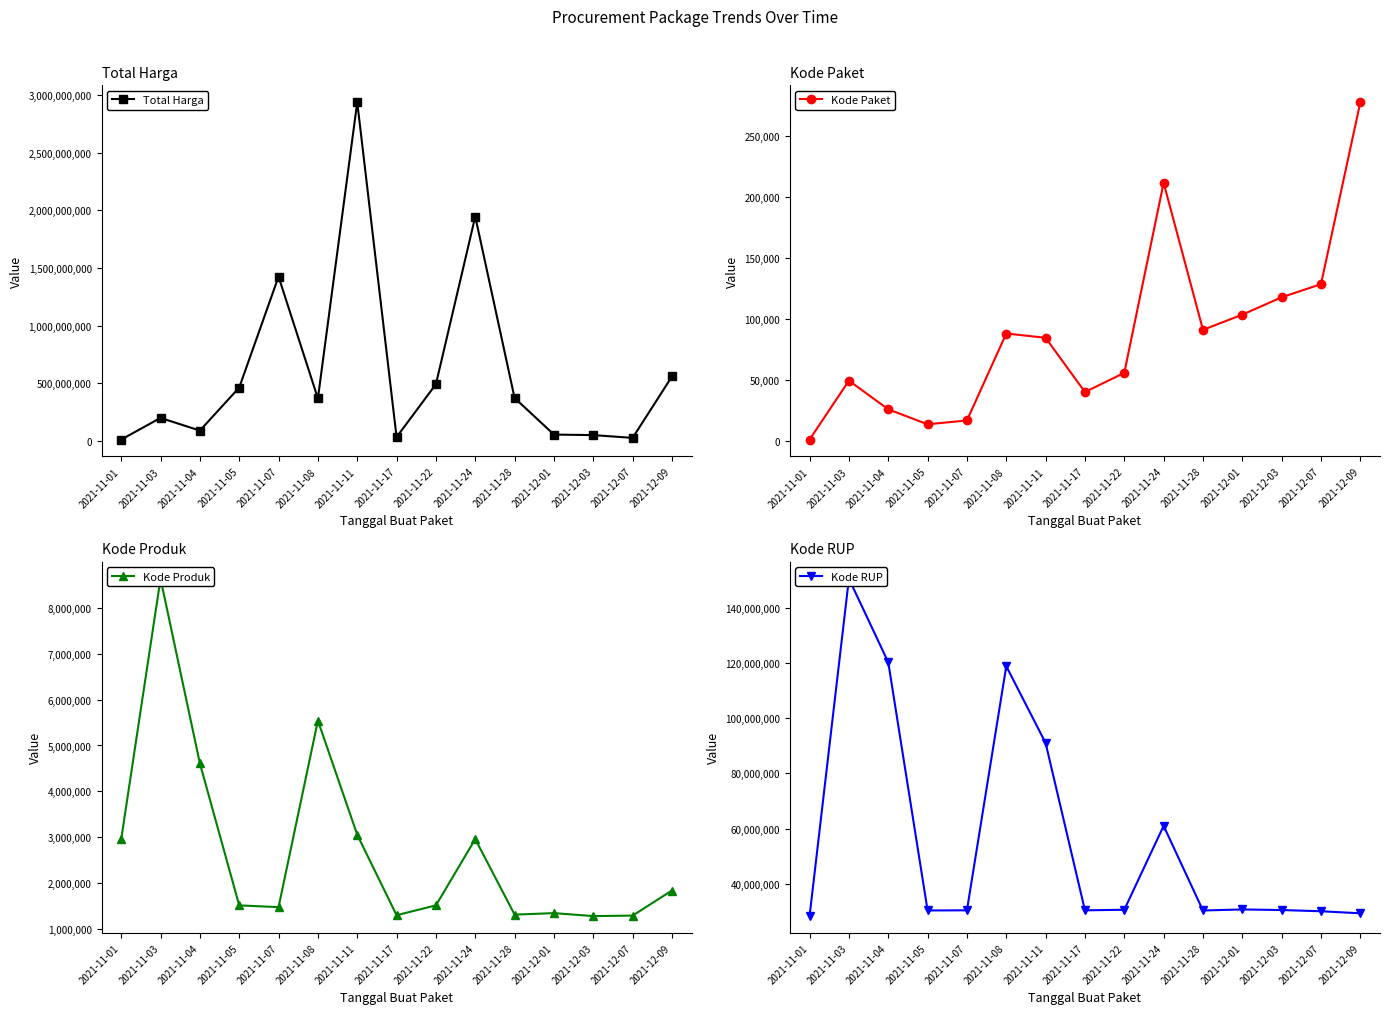

At which category is the sum across all series the highest?

2021-11-11